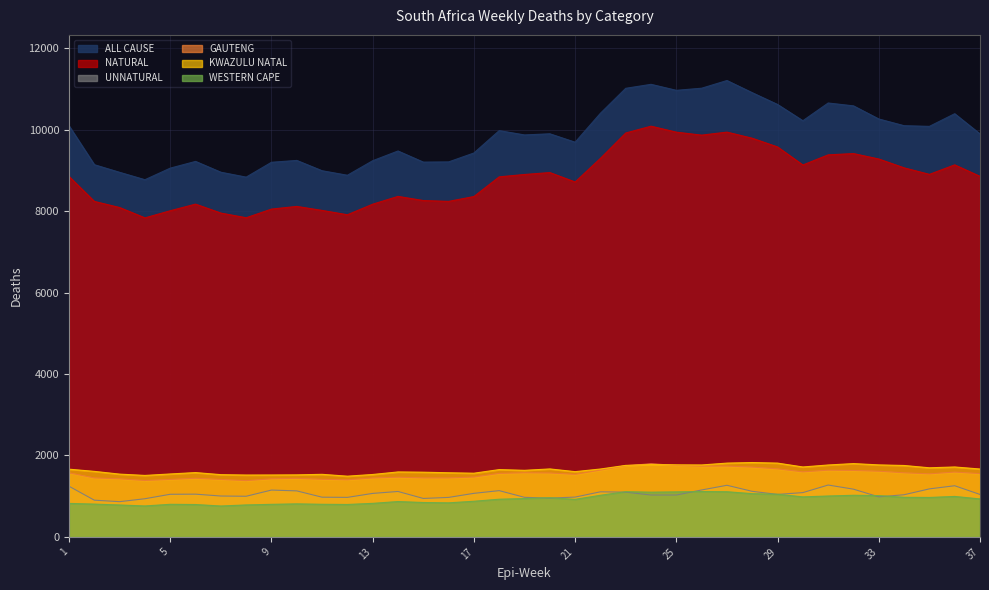

Does the chart display data point markers on the line(s)?

No